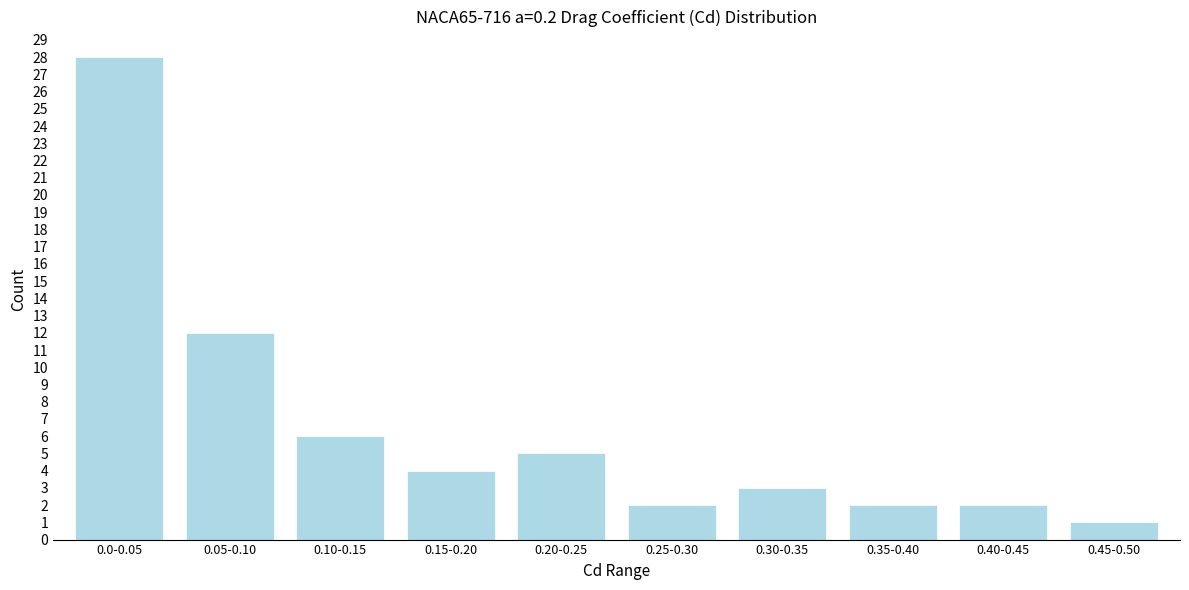

Reading left to right, list all the values displayed in this chart.

0.0-0.05=28	0.05-0.10=12	0.10-0.15=6	0.15-0.20=4	0.20-0.25=5	0.25-0.30=2	0.30-0.35=3	0.35-0.40=2	0.40-0.45=2	0.45-0.50=1